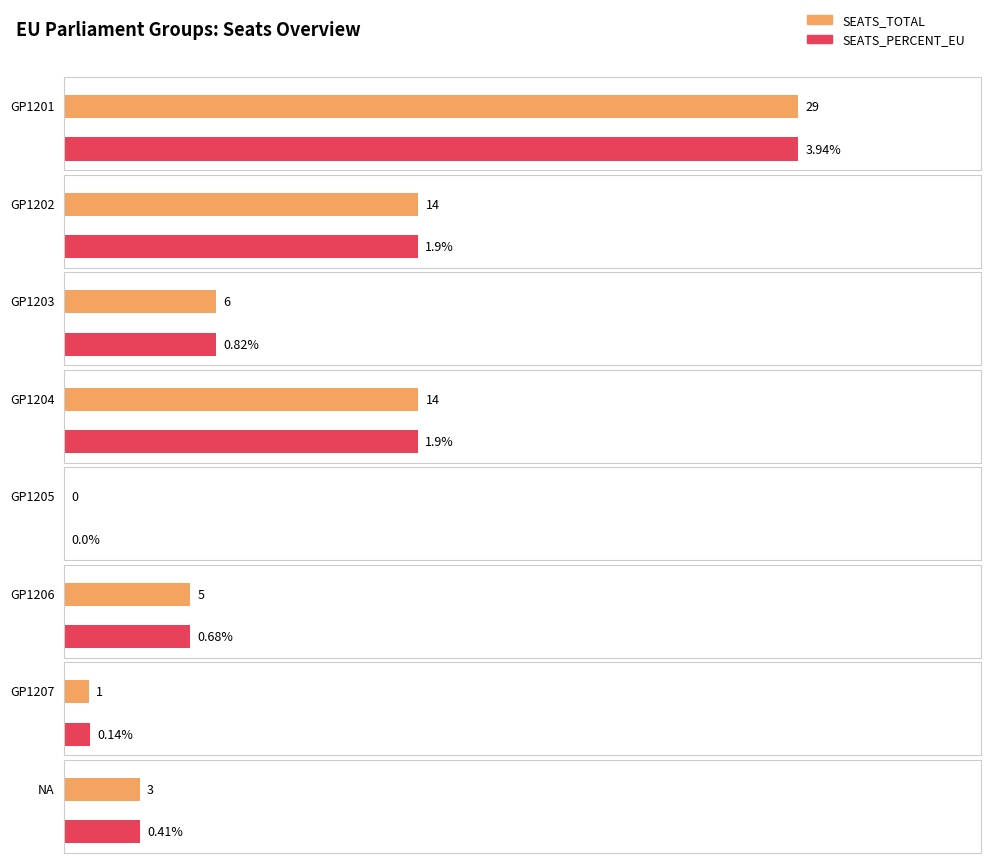

Reading left to right, transcribe all the data shown in this chart.

SEATS_TOTAL: GP1201=29.0	GP1202=14.0	GP1203=6.0	GP1204=14.0	GP1205=0.0	GP1206=5.0	GP1207=1.0	NA=3.0
SEATS_PERCENT_EU: GP1201=3.9	GP1202=1.9	GP1203=0.8	GP1204=1.9	GP1205=0.0	GP1206=0.7	GP1207=0.1	NA=0.4